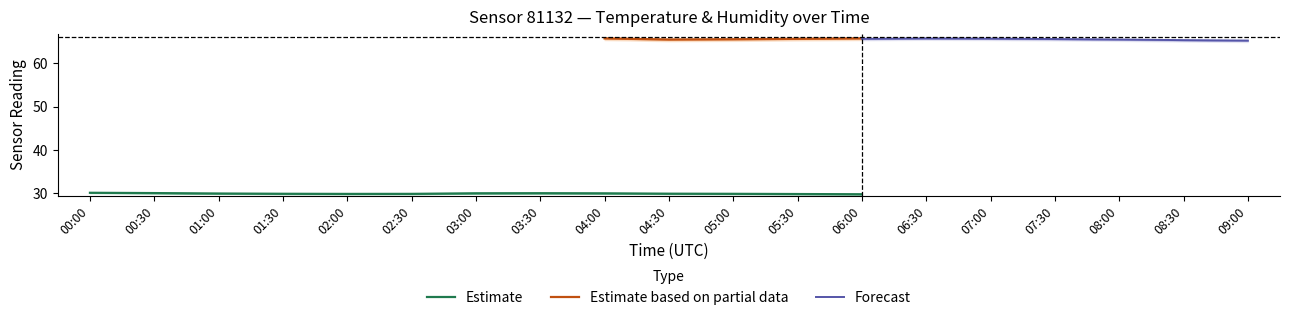

At which label is humidity closest to 65?

00:00